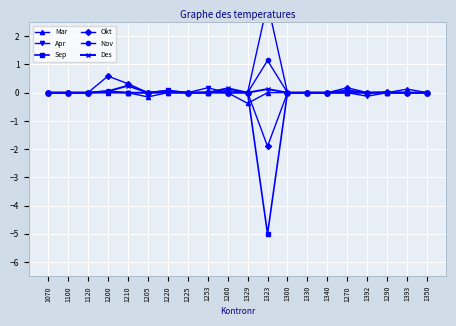

Reading right to left, transcribe all the data shown in this chart.

Mar: 0.0	0.1	0.0	0.0	0.0	0.0	0.0	0.0	0.0	-0.4	0.0	0.0	0.0	0.0	-0.2	0.0	0.0	0.0	0.0	0.0
Apr: 0.0	0.0	0.0	-0.1	0.0	0.0	0.0	0.0	3.2	-0.0	0.0	0.2	0.0	0.0	0.0	0.0	0.0	0.0	0.0	0.0
Sep: 0.0	0.0	0.0	0.0	0.0	0.0	0.0	0.0	-5.0	0.0	0.0	0.0	0.0	0.1	0.0	0.0	0.0	0.0	0.0	0.0
Okt: 0.0	0.0	0.0	0.0	0.2	0.0	0.0	0.0	-1.9	0.0	0.0	0.0	0.0	0.1	0.0	0.3	0.6	0.0	0.0	0.0
Nov: 0.0	0.0	0.0	0.0	0.0	0.0	0.0	0.0	1.1	-0.0	0.1	0.0	0.0	0.0	0.0	0.0	0.1	0.0	0.0	0.0
Des: 0.0	0.0	0.0	0.0	0.1	0.0	0.0	0.0	0.1	0.0	0.2	0.0	0.0	0.0	0.0	0.2	0.1	0.0	0.0	0.0